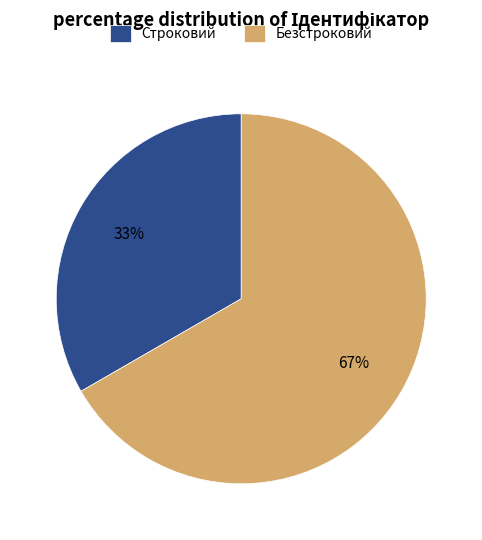

Do Безстроковий and Строковий together represent more than half of the pie?

Yes